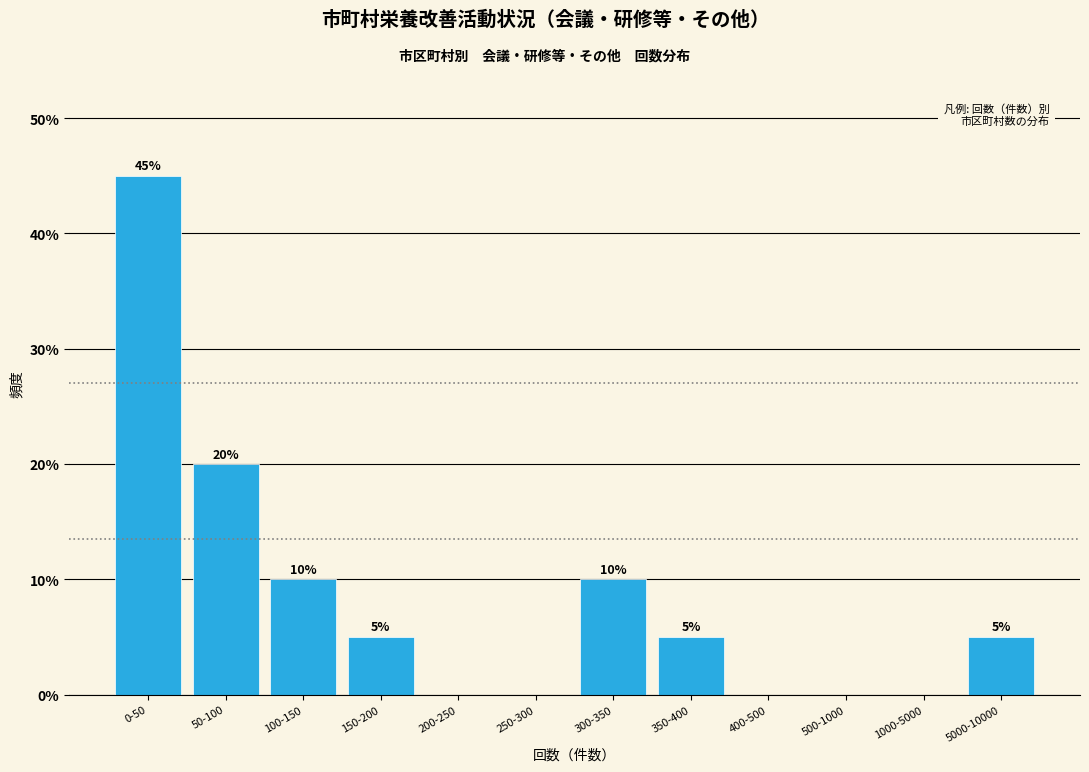

Reading right to left, list all the values displayed in this chart.

5000-10000=5	1000-5000=0	500-1000=0	400-500=0	350-400=5	300-350=10	250-300=0	200-250=0	150-200=5	100-150=10	50-100=20	0-50=45